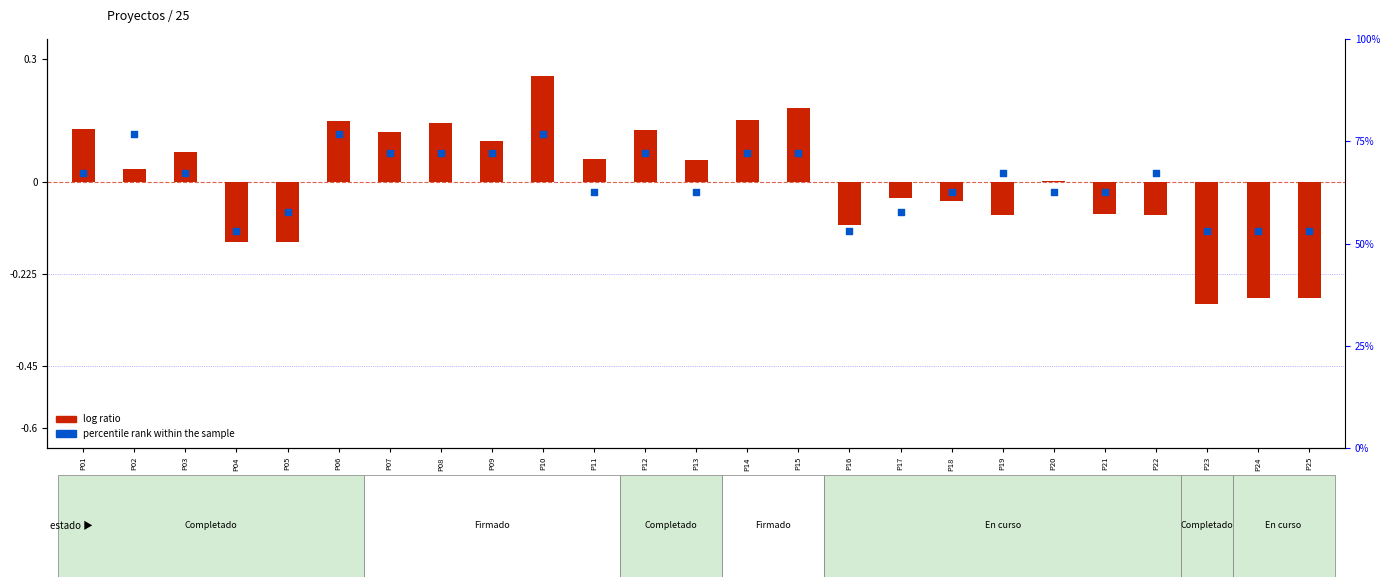

At which category is the sum across all series the highest?

P10